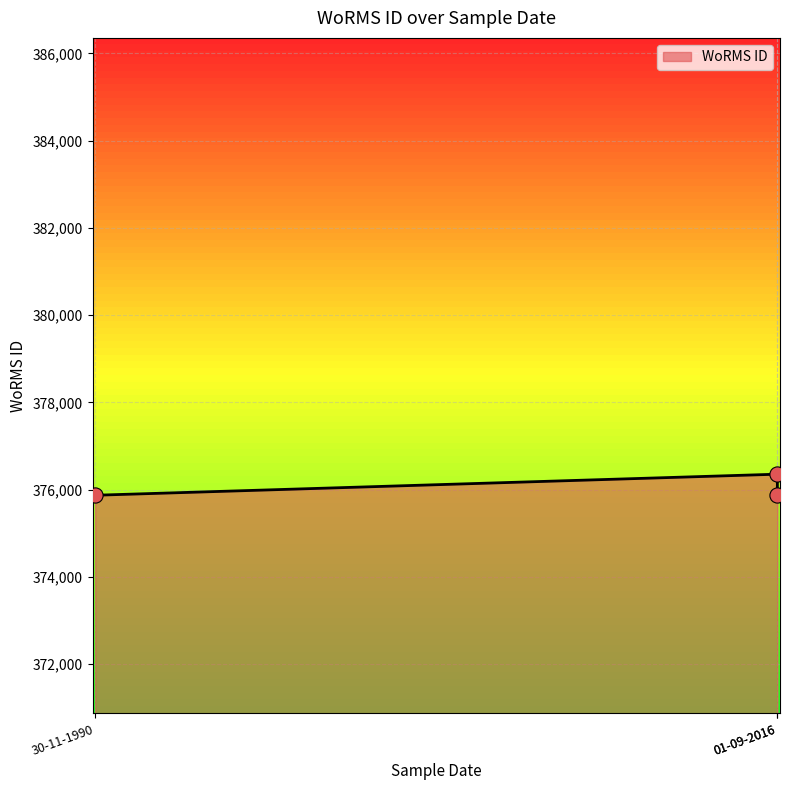

What is the change in value from 01-09-2016 to 01-09-2016?

-483